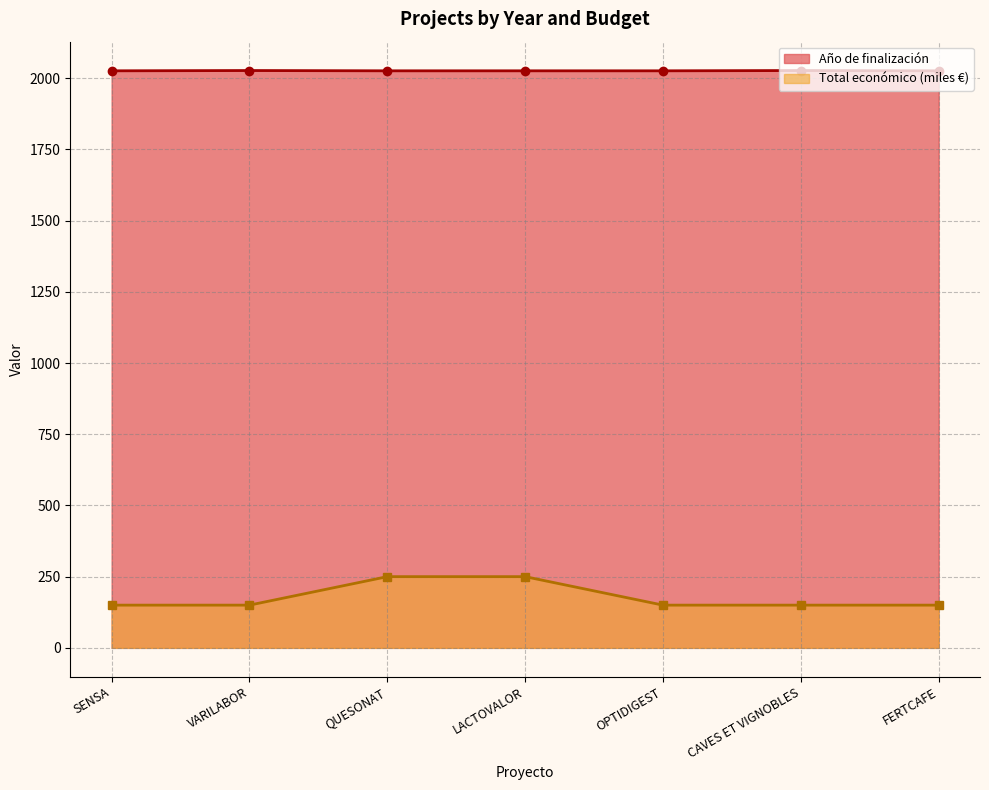

Is it true that Total económico equals 231 at OPTIDIGEST?

False